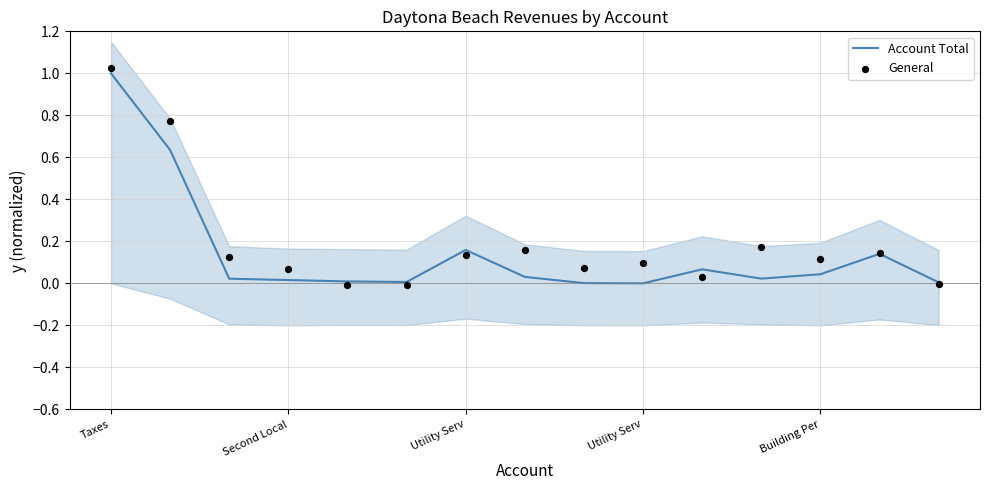

Which series has the largest total across all categories?

General